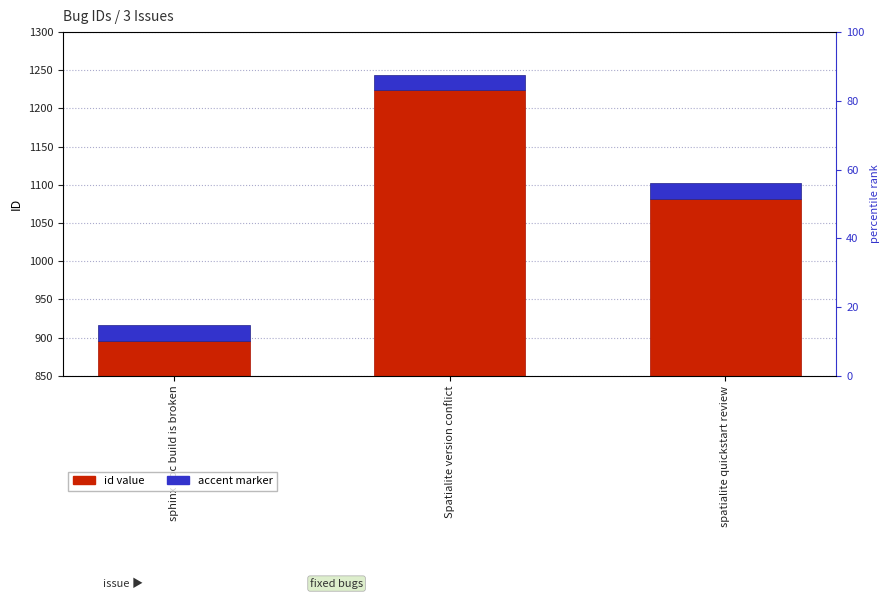

Which has a higher value, spatialite quickstart review or sphinx doc build is broken?

spatialite quickstart review